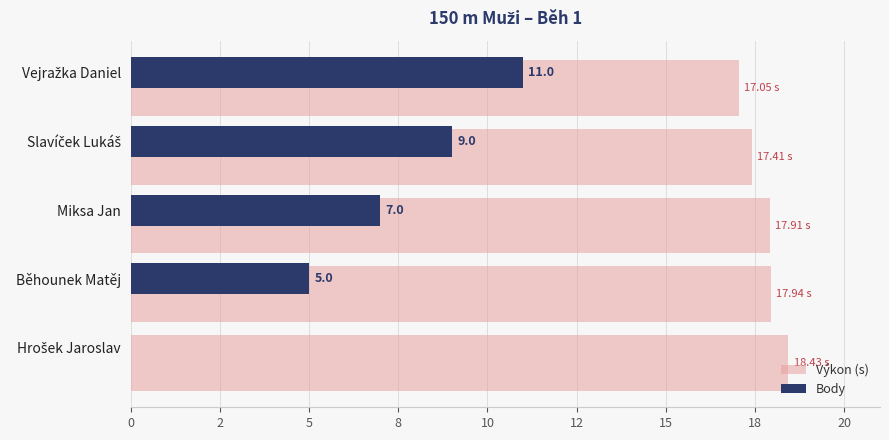

Rank the series by their average value, from highest to lowest.

Výkon (s), Body